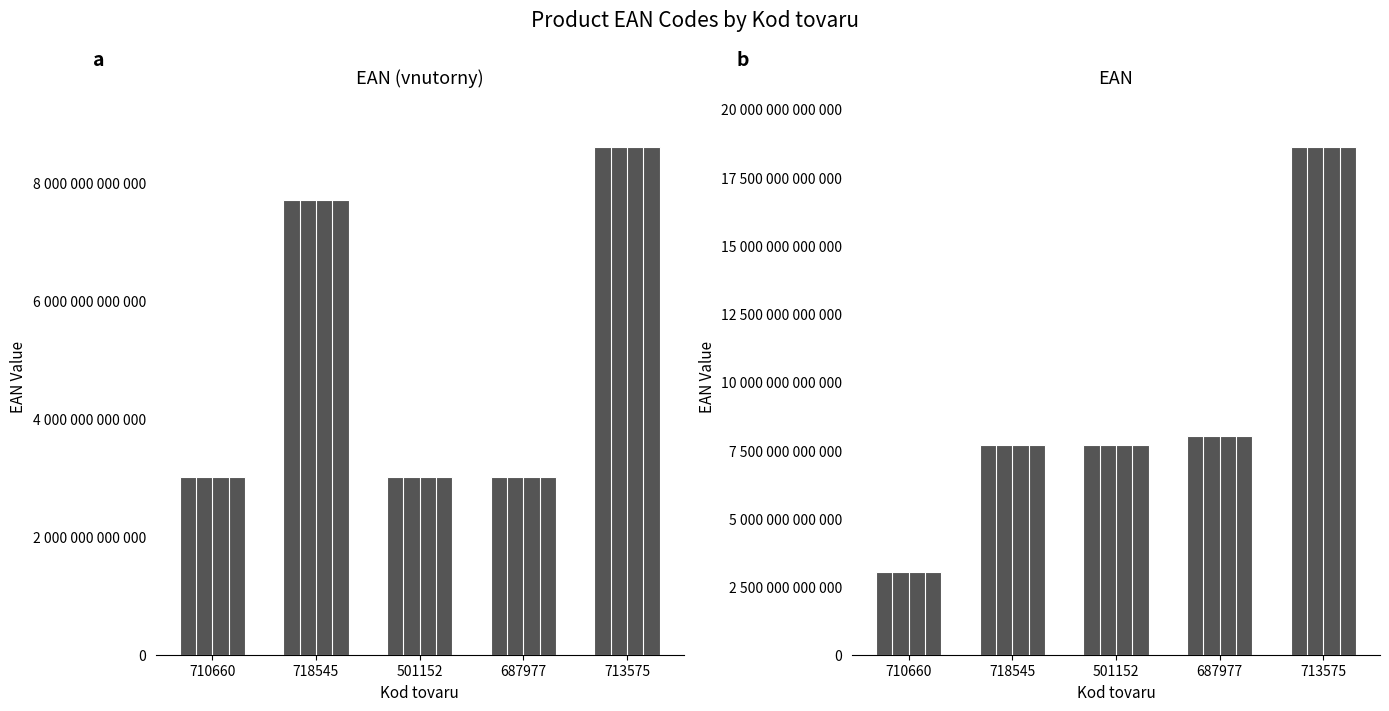

Rank the series by their average value, from highest to lowest.

EAN, EAN (vnutorny)